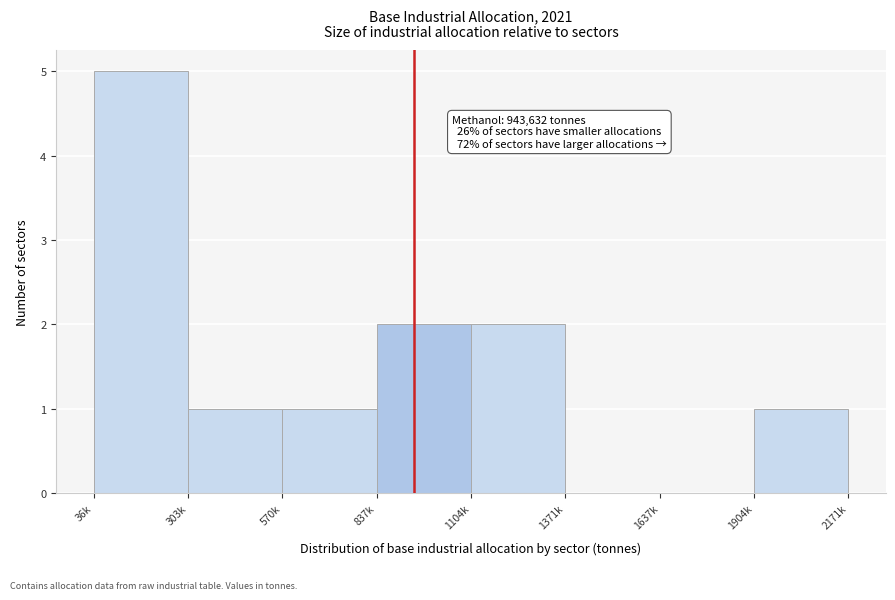

Reading left to right, transcribe all the data shown in this chart.

36k=5	303k=1	570k=1	837k=2	1104k=2	1371k=0	1637k=0	1904k=1